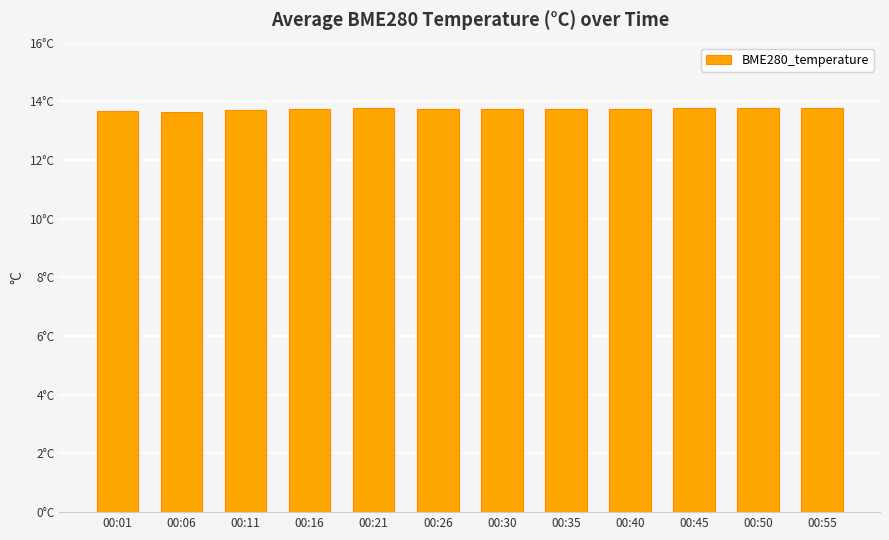

Does the chart contain any negative values?

No